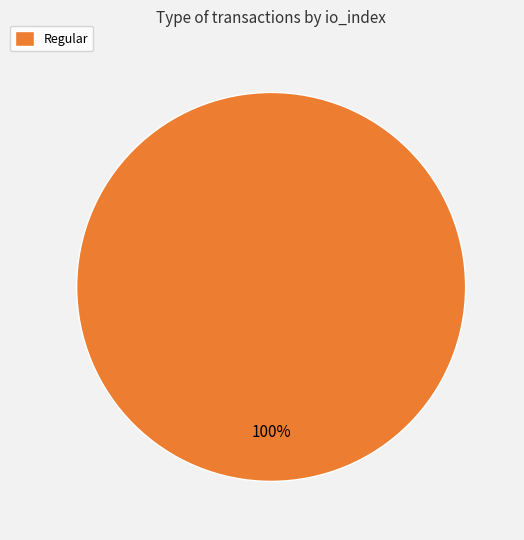

Rank the categories by value from lowest to highest.

Regular